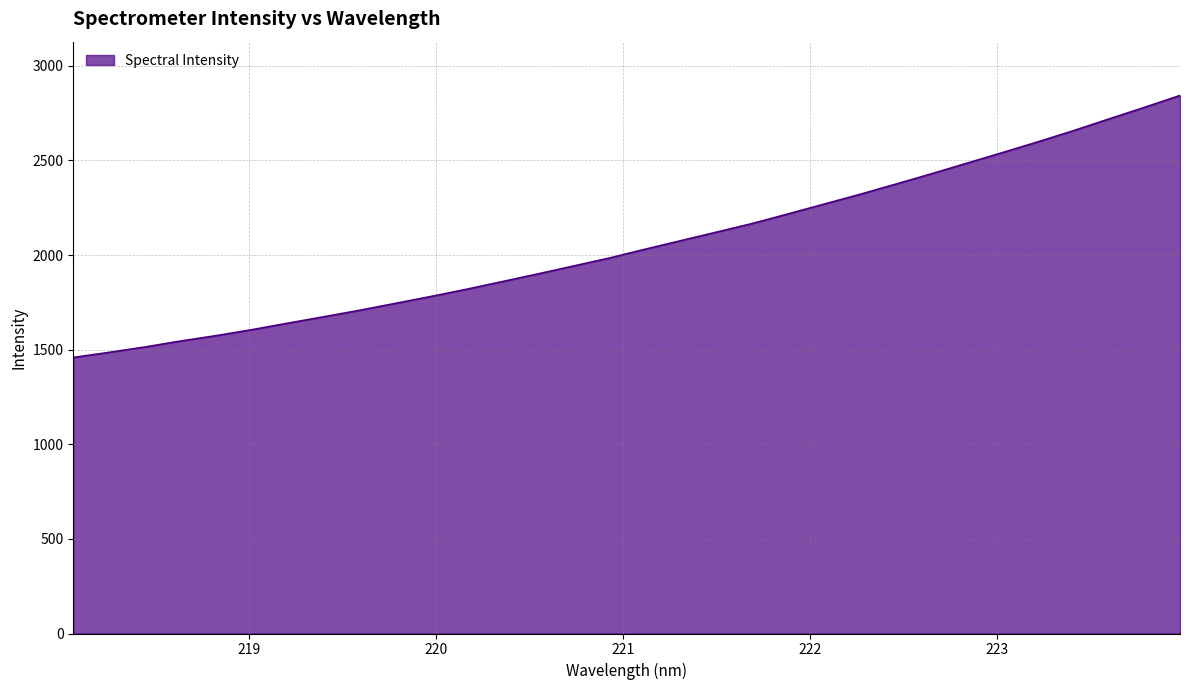

What is the minimum value shown in the chart?

1458.7